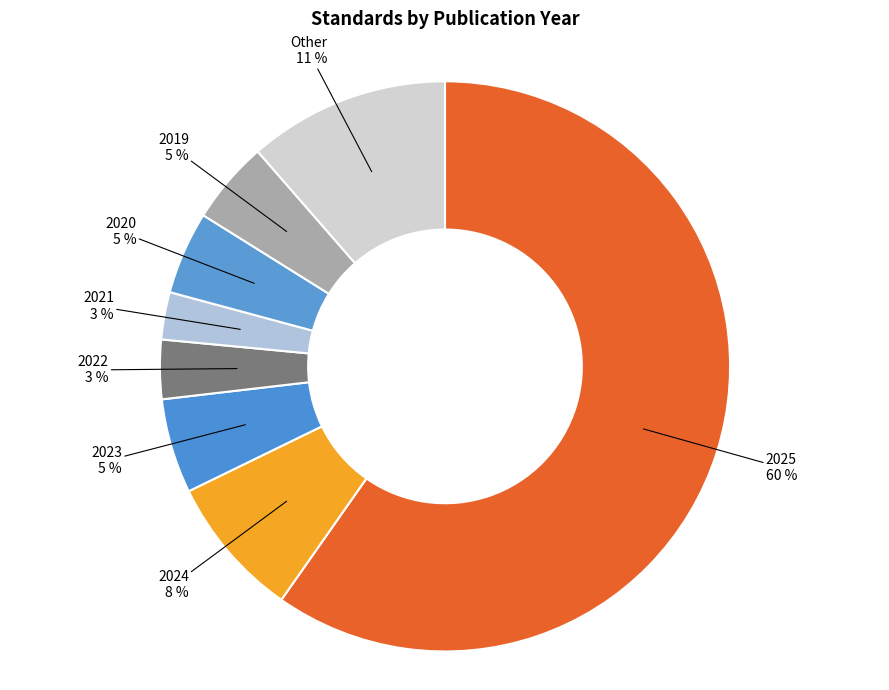

How many segments does this pie chart have?

8